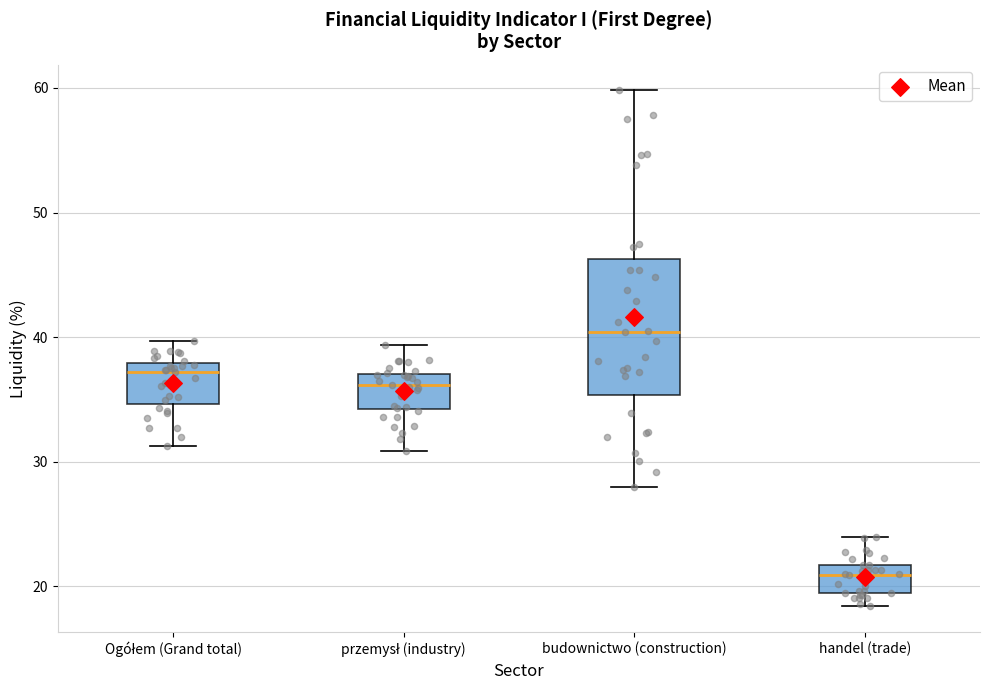

Comparing the boxes themselves (not the whiskers), which one is the tallest?

budownictwo (construction)